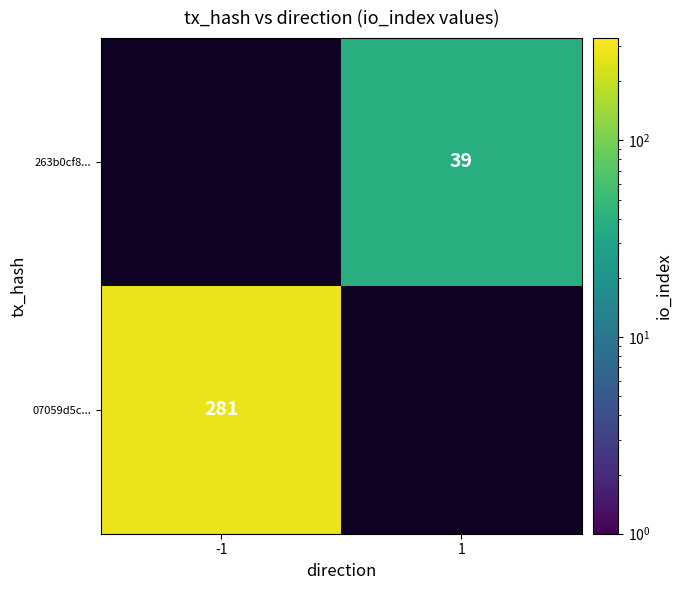

What is the smallest value displayed?

39.0